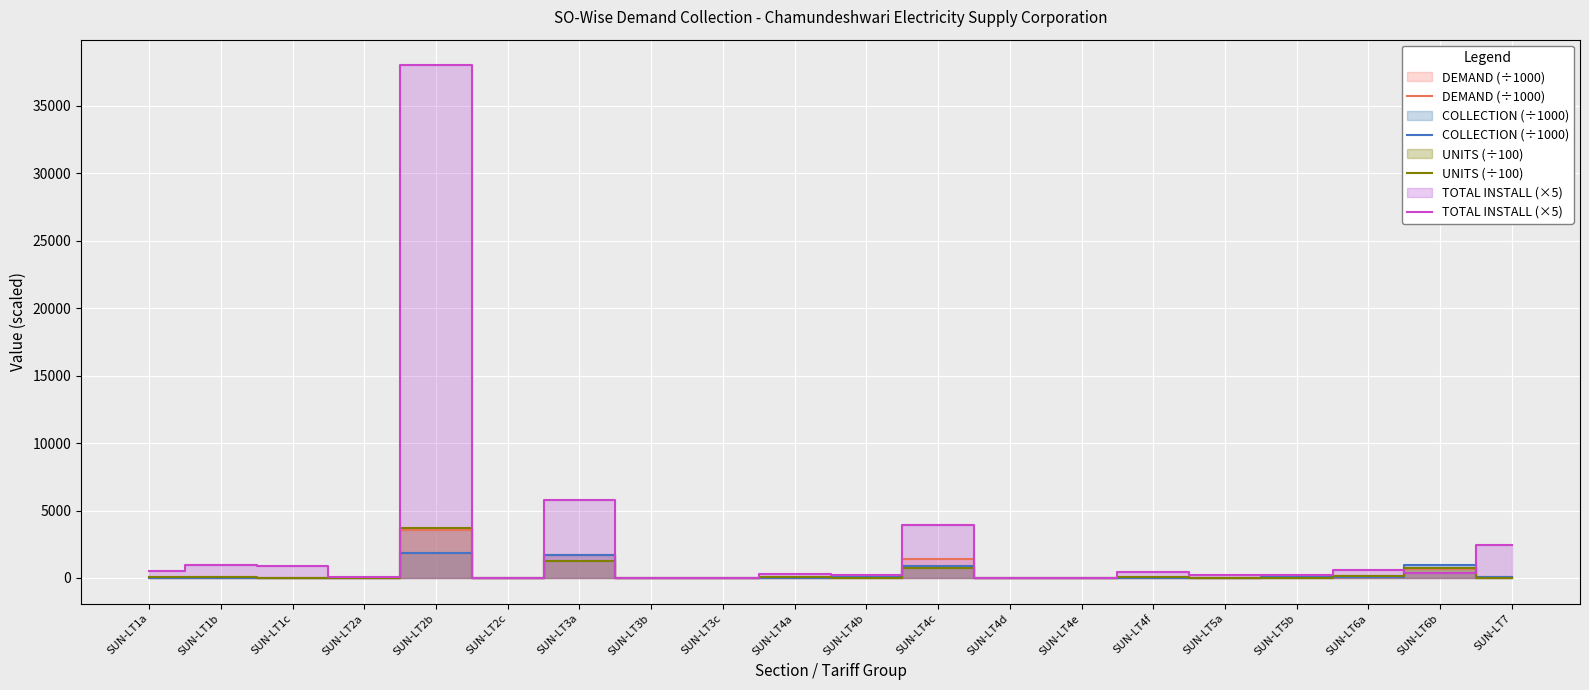

Between which two adjacent categories do TOTAL INSTALL (×5) and DEMAND (÷1000) first intersect?

SUN-LT6a and SUN-LT6b